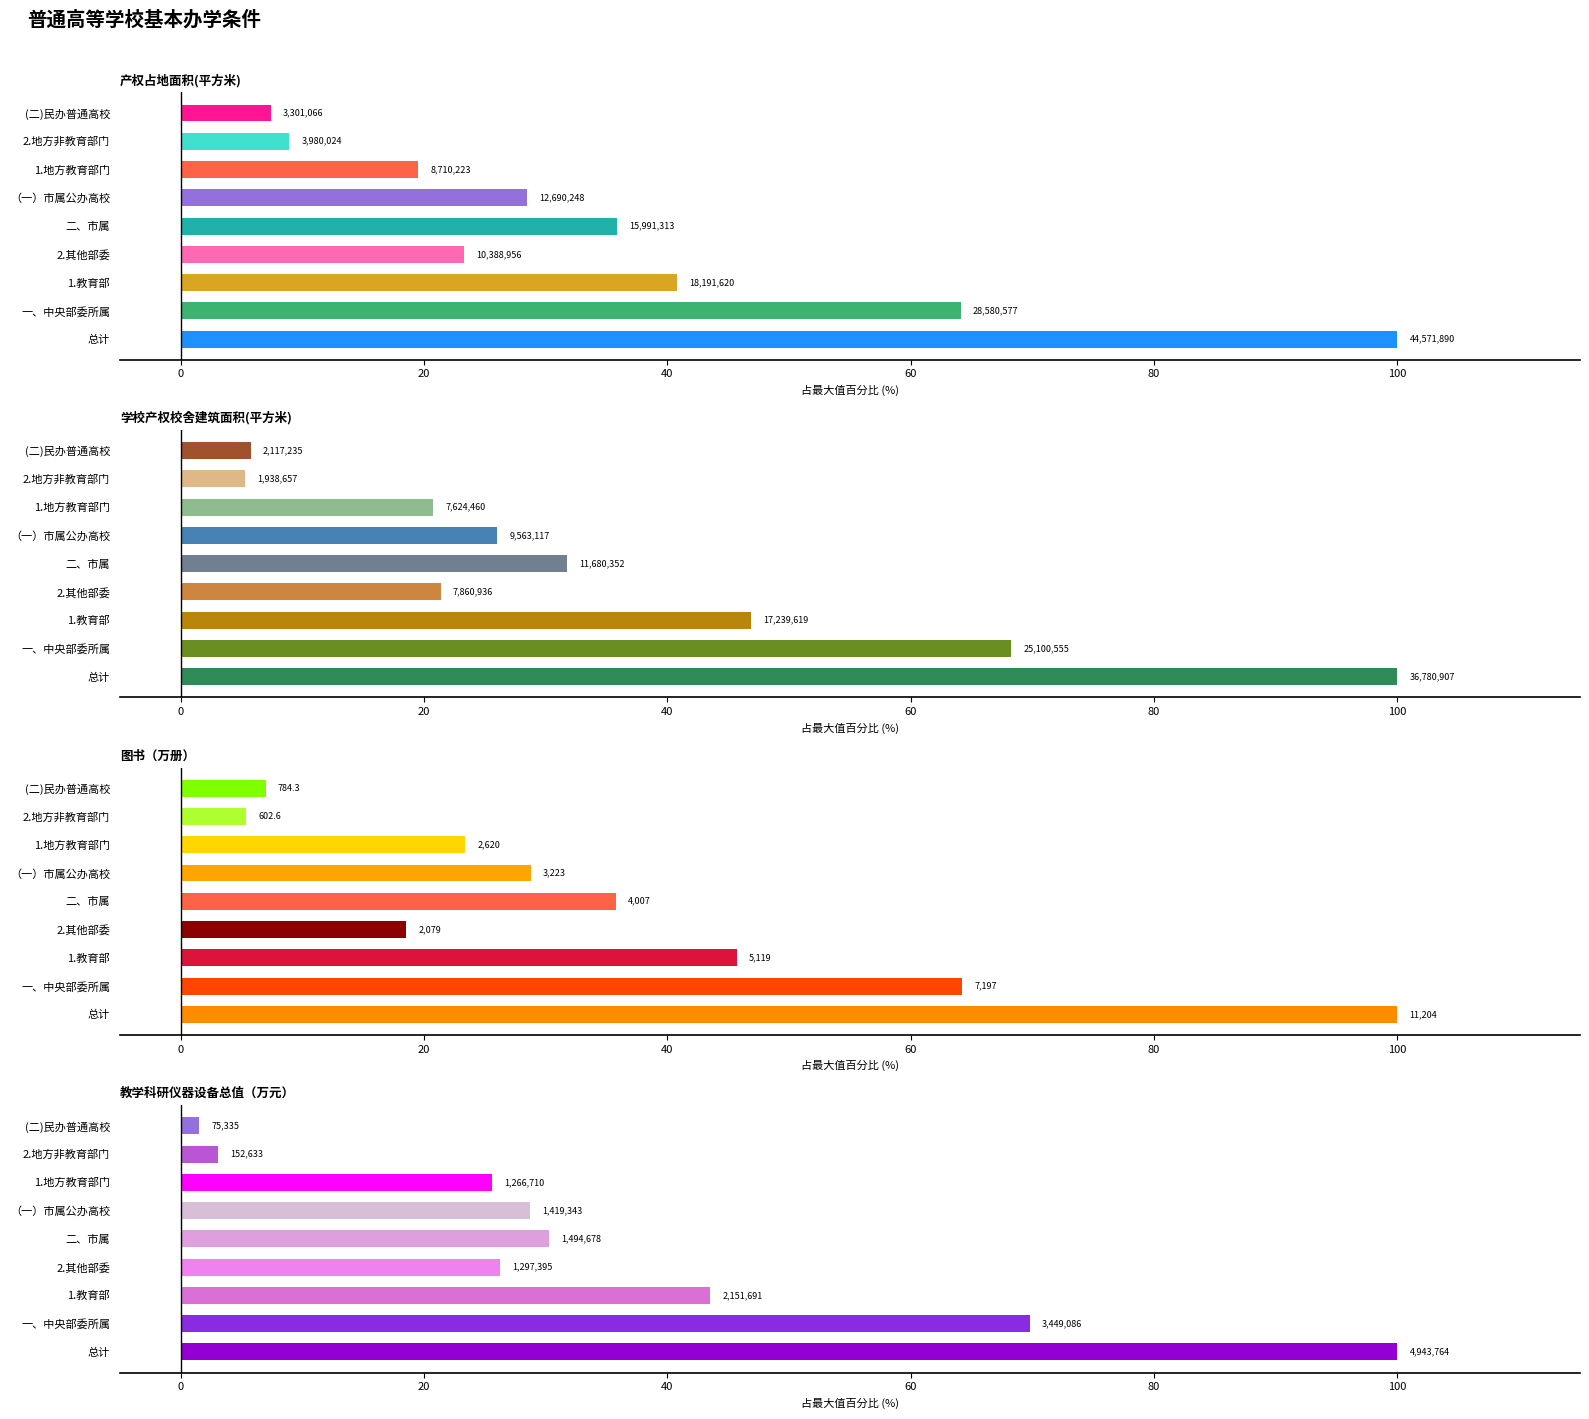

Which label corresponds to the largest value in the chart?

总计